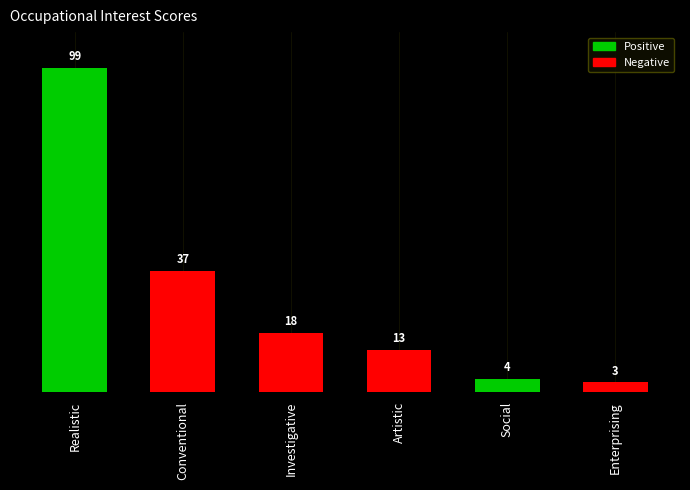

How many bars are there in total?

6